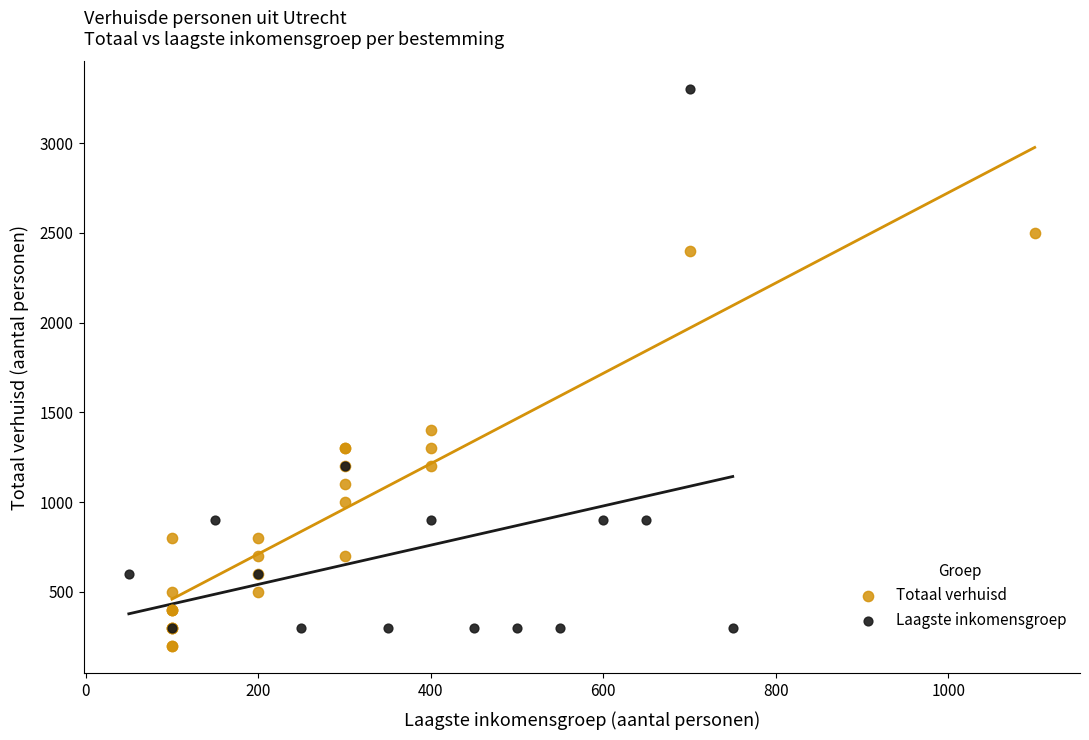

Which series has the largest Y range (max minus min)?

Laagste inkomensgroep